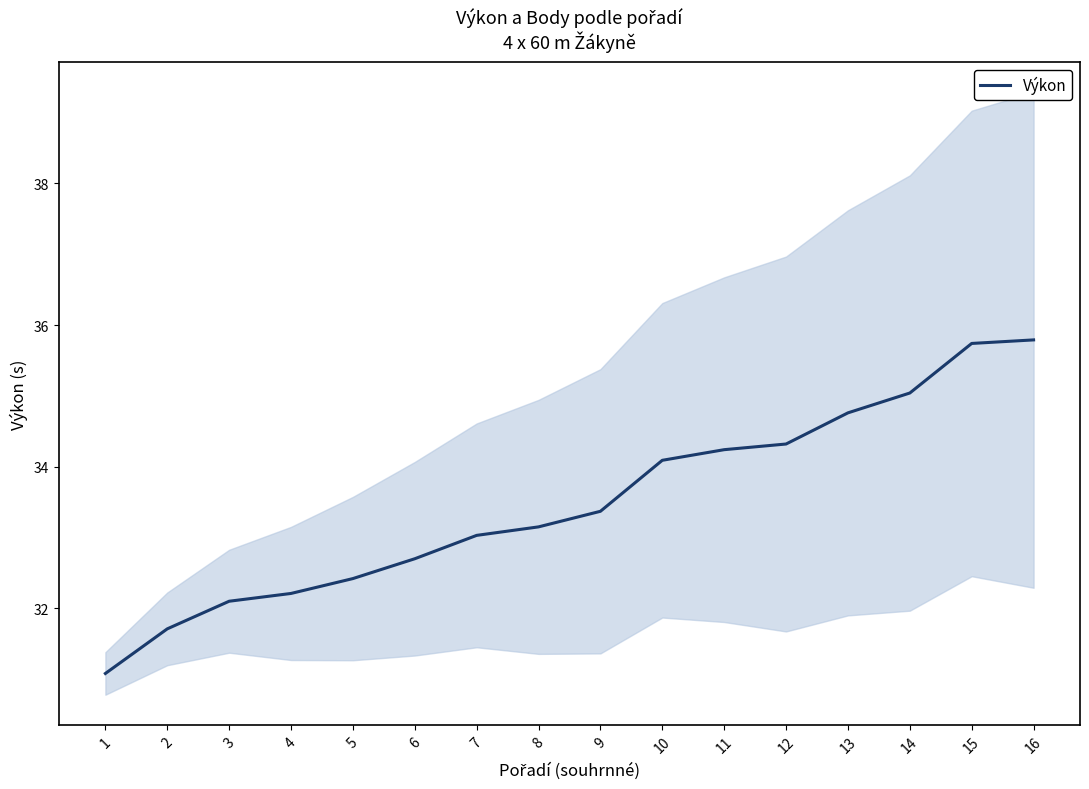

Is it true that the value at 10 is 12.5?

False